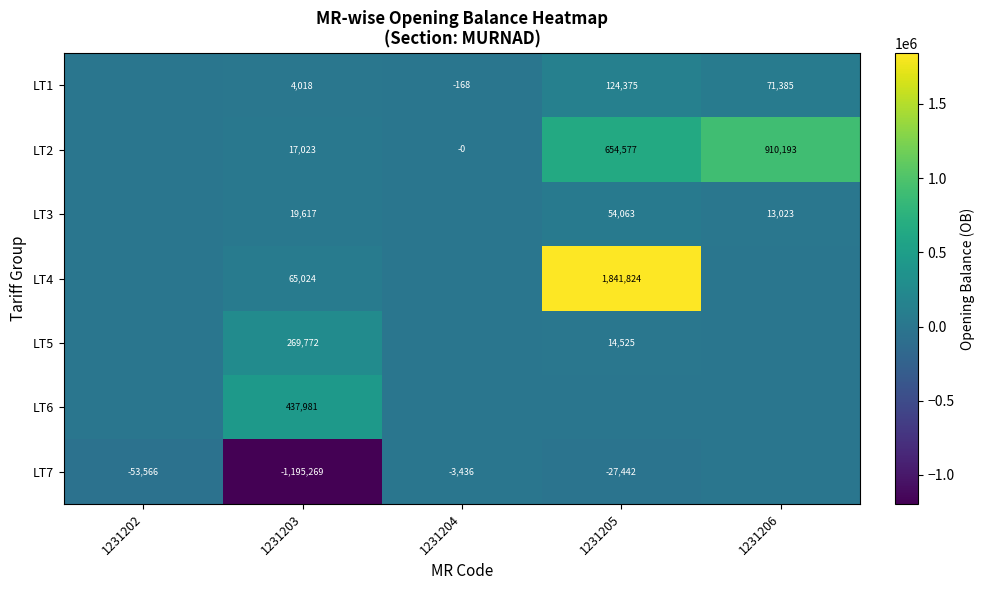

At how many categories does at least one series exceed -673025?

5